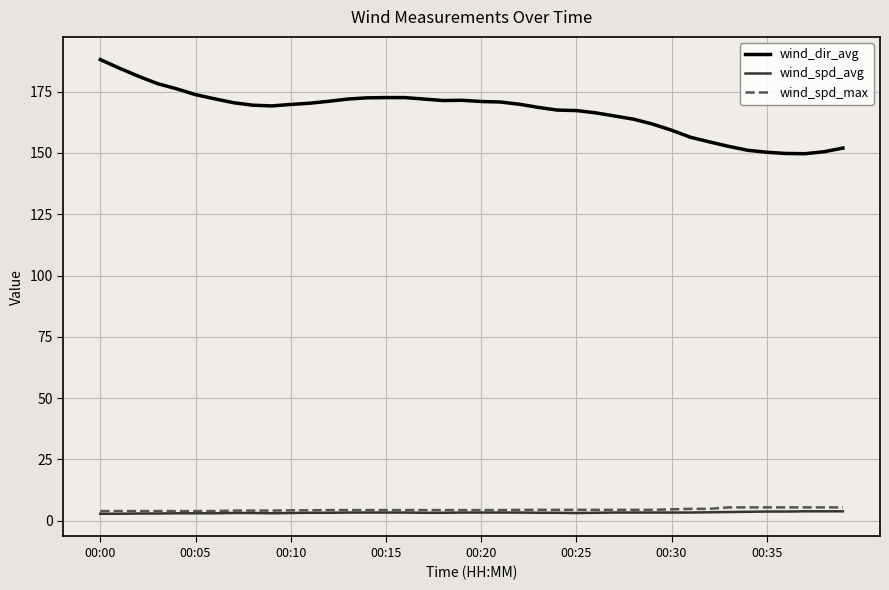

What is the difference between the second highest and minimum values in the wind_dir_avg series?

34.9